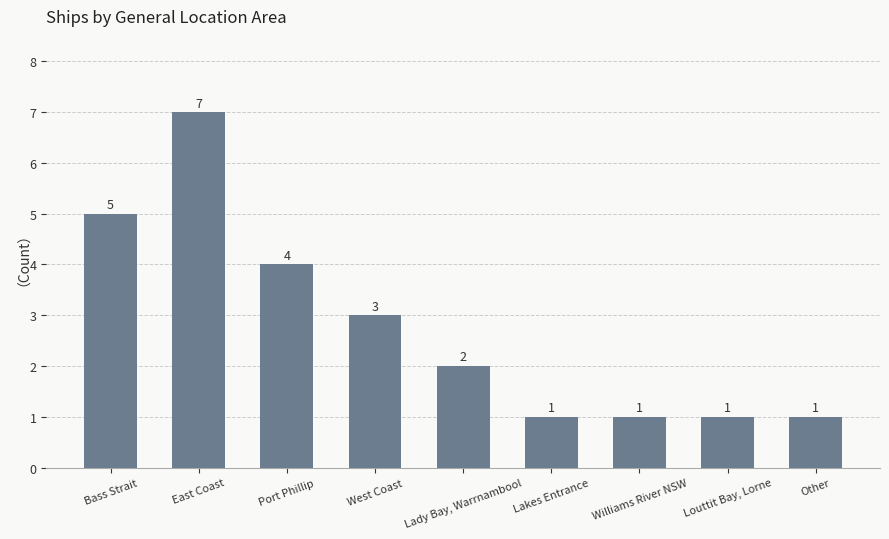

Reading left to right, transcribe all the data shown in this chart.

Bass Strait=5	East Coast=7	Port Phillip=4	West Coast=3	Lady Bay, Warrnambool=2	Lakes Entrance=1	Williams River NSW=1	Louttit Bay, Lorne=1	Other=1